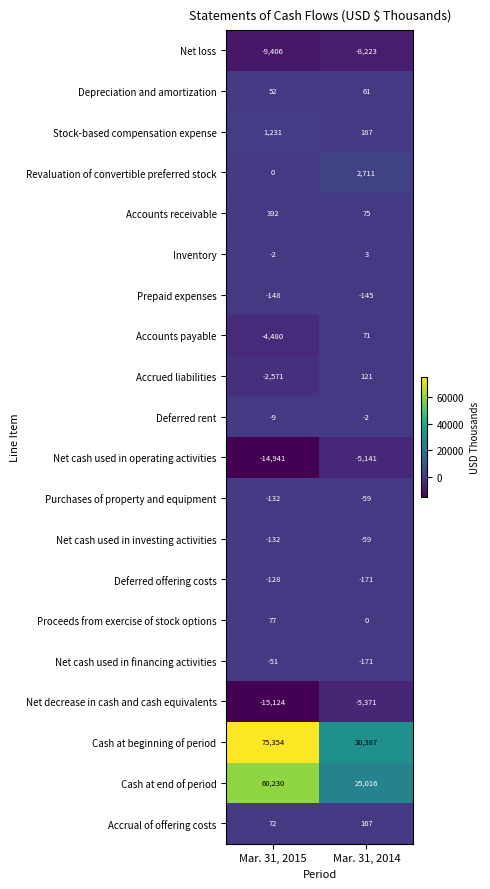

Rank the categories by Cash at end of period value from lowest to highest.

Mar. 31, 2014, Mar. 31, 2015